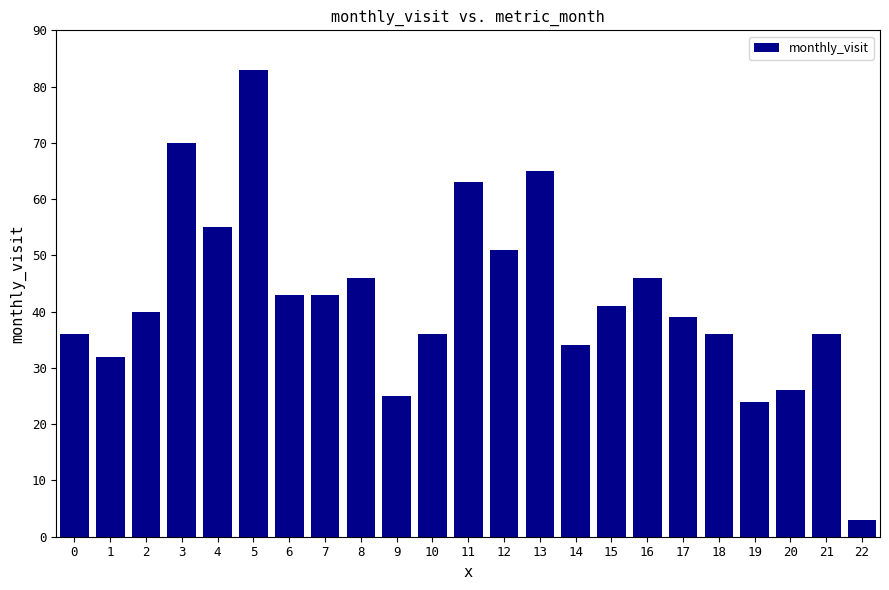

What is the change in value from 7 to 12?

+8